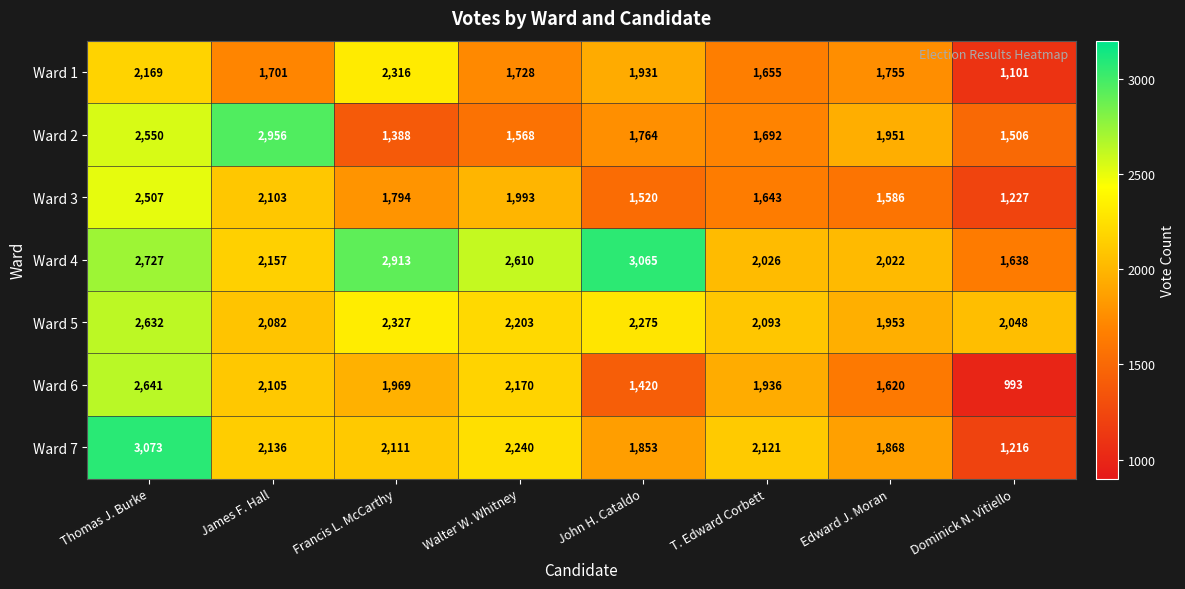

How many series are shown in this chart?

7